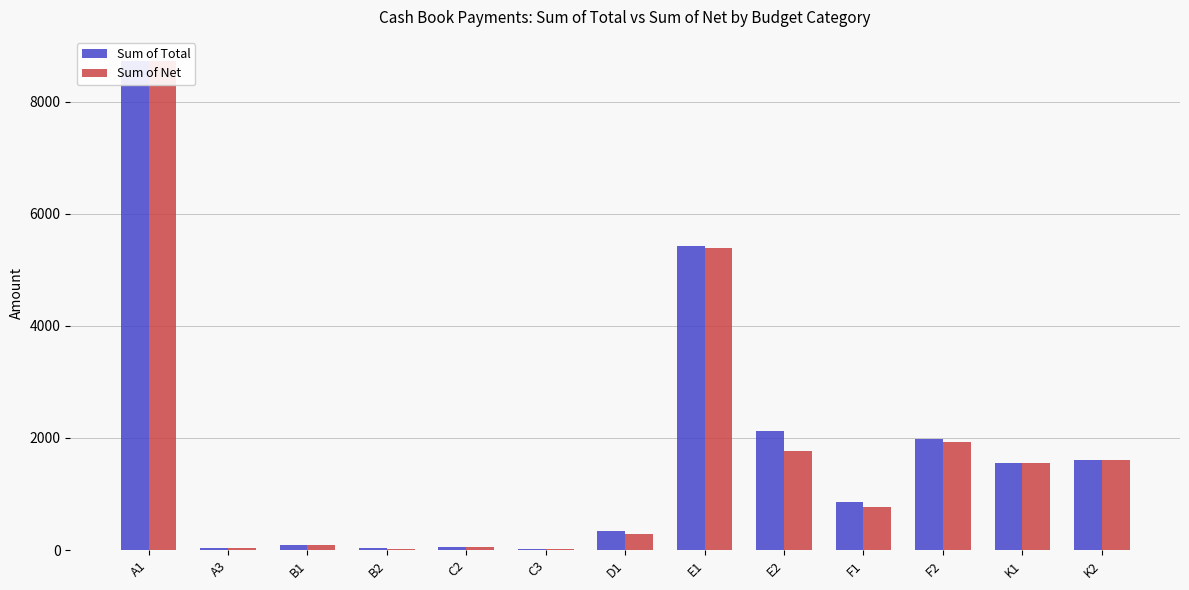

Reading left to right, what are all the values shown in this chart?

Sum of Total: A1=8724.0	A3=36.5	B1=97.6	B2=28.5	C2=46.3	C3=25.0	D1=342.0	E1=5422.0	E2=2120.0	F1=849.0	F2=1979.0	K1=1550.0	K2=1600.0
Sum of Net: A1=8724.0	A3=36.5	B1=81.4	B2=25.3	C2=46.3	C3=25.0	D1=285.0	E1=5386.0	E2=1766.7	F1=769.0	F2=1931.1	K1=1550.0	K2=1600.0